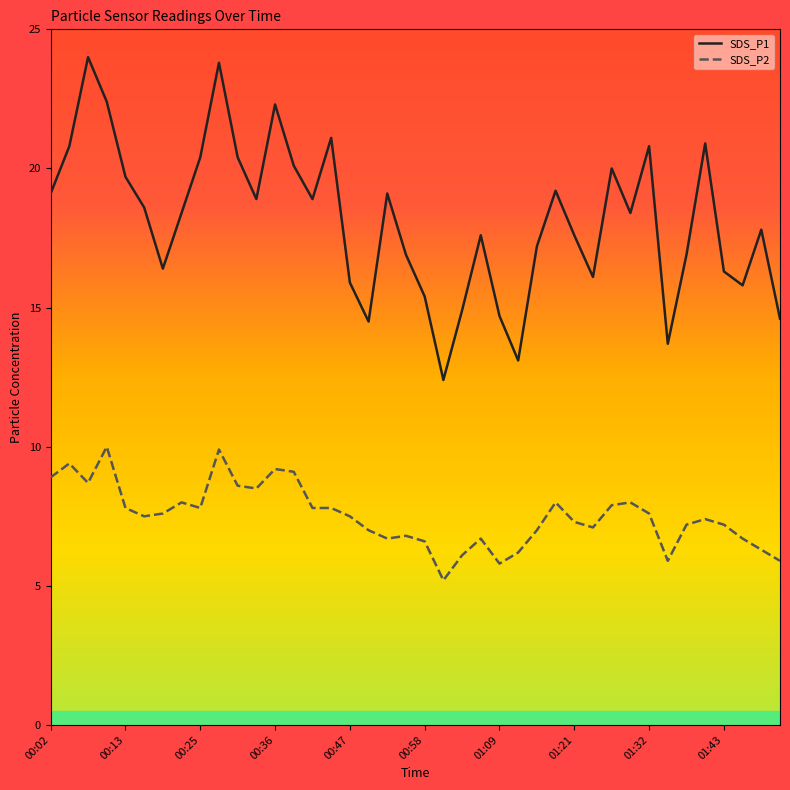

The value of SDS_P2 at 00:58 is 6.6. True or false?

True